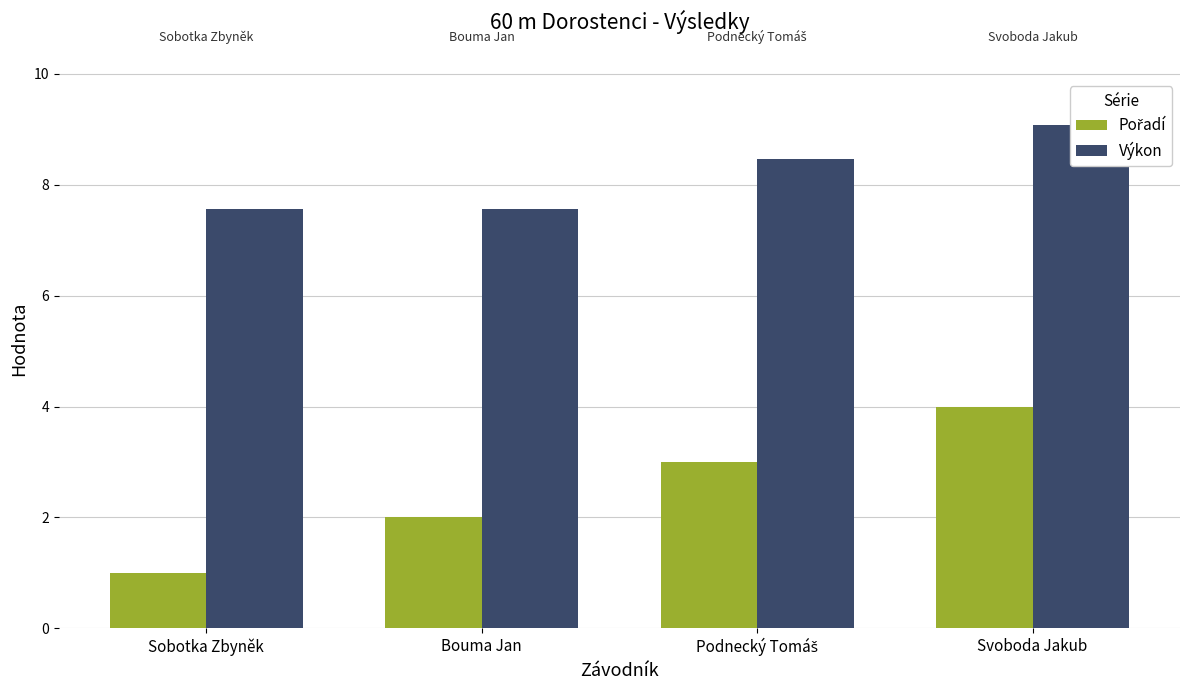

Rank the series by their average value, from lowest to highest.

Pořadí, Výkon